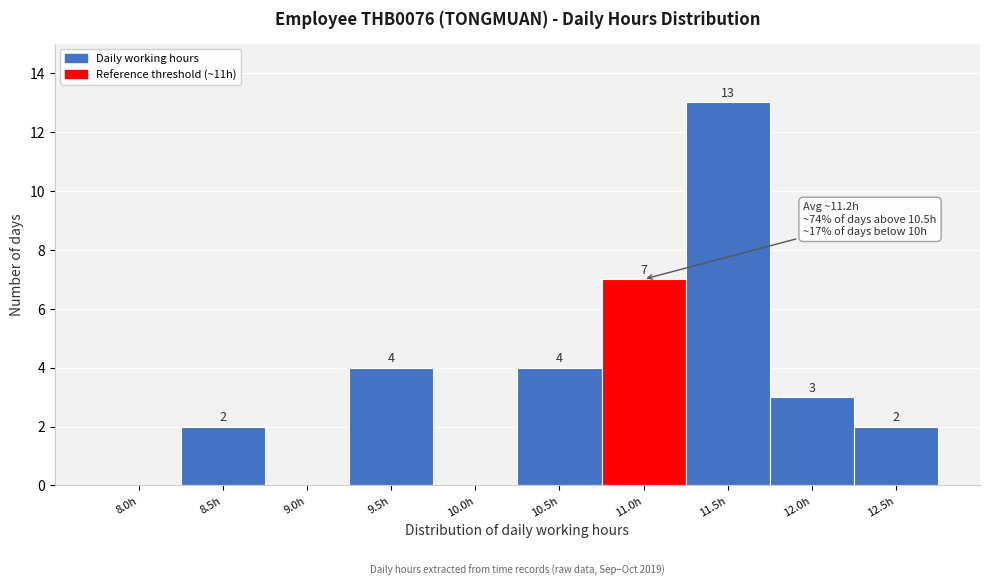

Reading left to right, extract all data points from this chart.

8.0h=0	8.5h=2	9.0h=0	9.5h=4	10.0h=0	10.5h=4	11.0h=7	11.5h=13	12.0h=3	12.5h=2